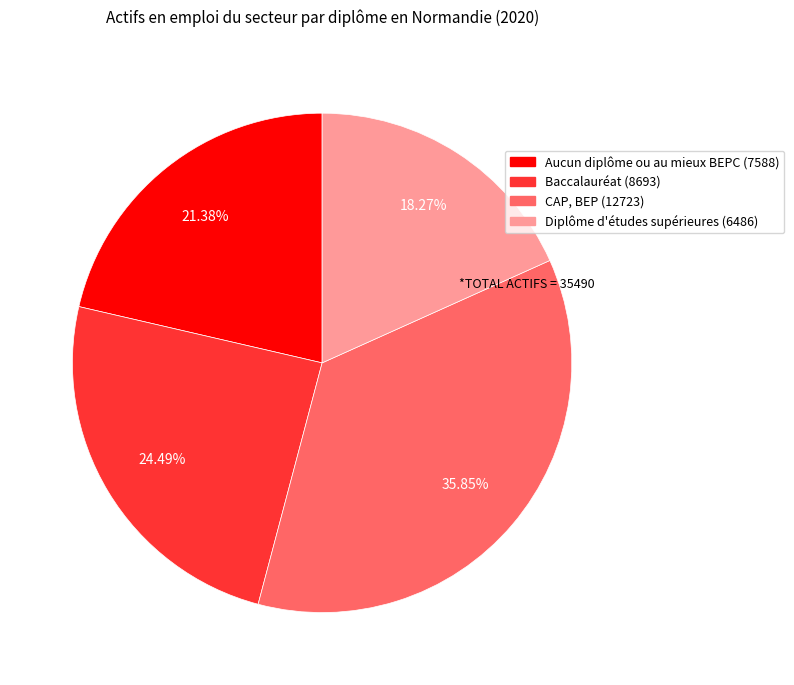

Which slice is the smallest?

Diplôme d'études supérieures